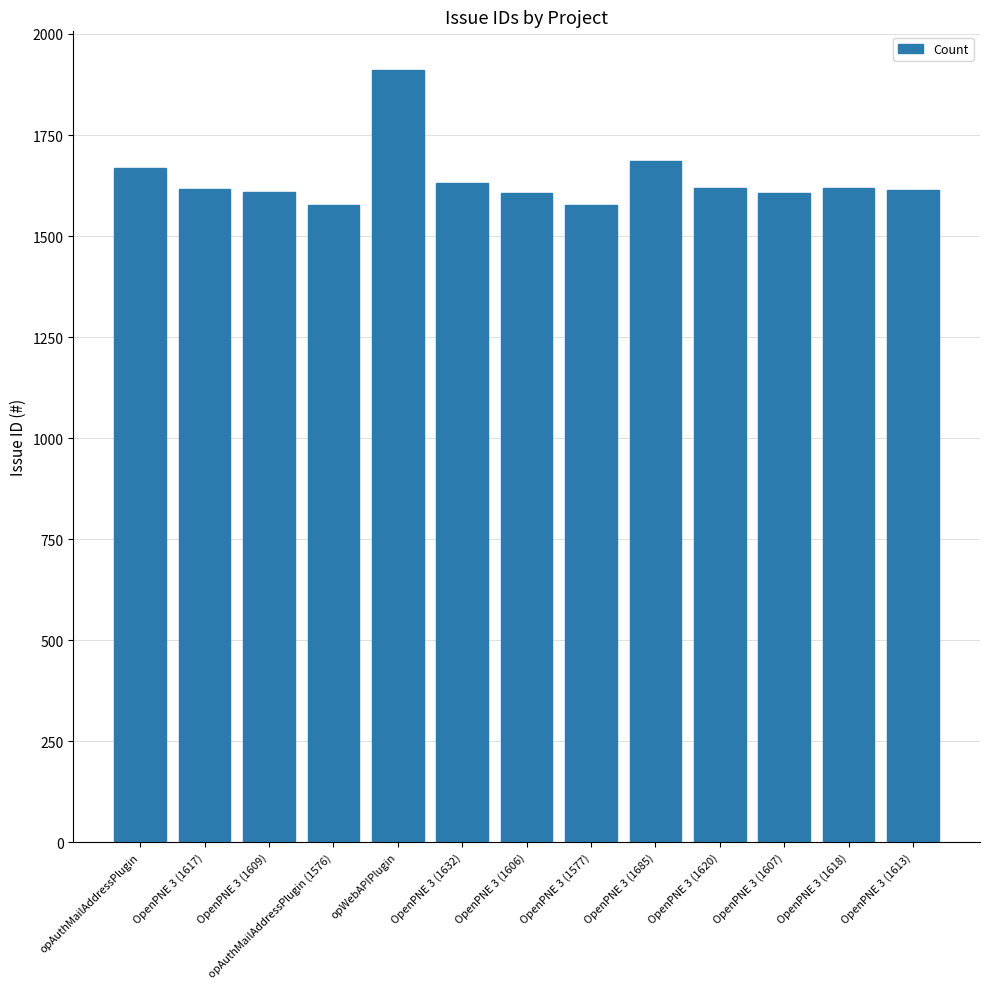

What is the ratio of the value at OpenPNE 3 (1609) to the value at OpenPNE 3 (1613)?

1.0